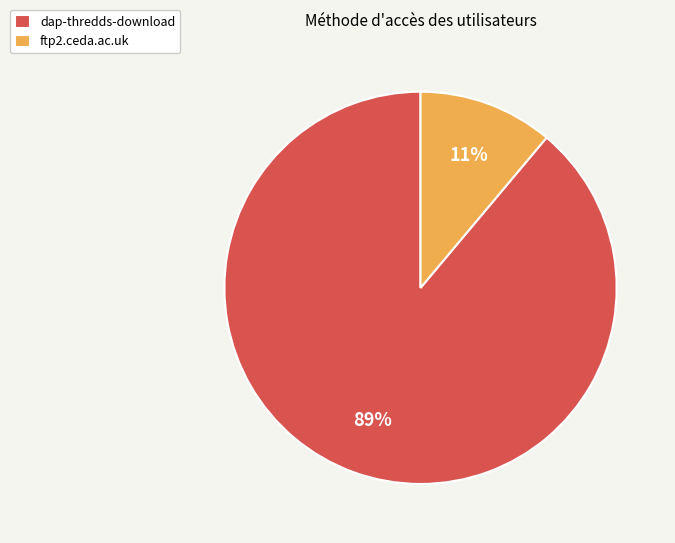

Between dap-thredds-download and ftp2.ceda.ac.uk, which is larger?

dap-thredds-download